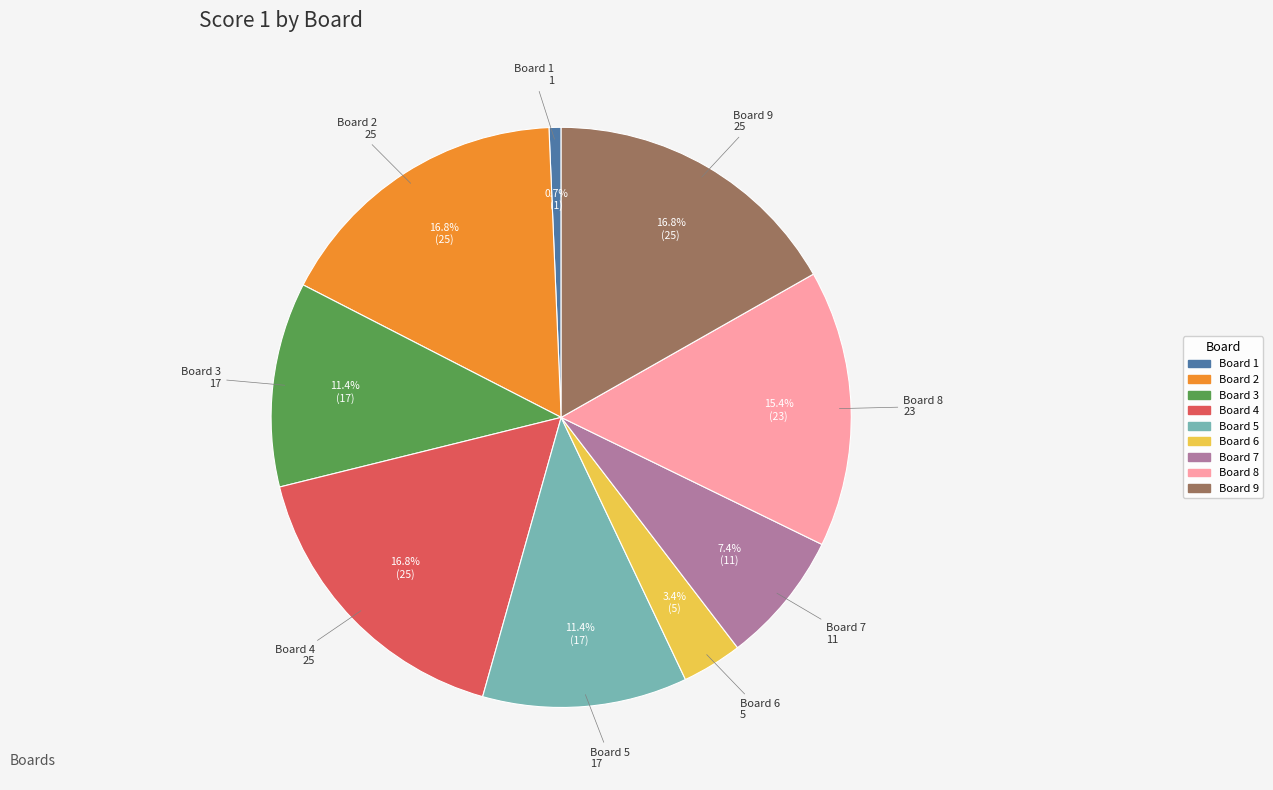

What is the smallest slice in the pie chart?

Board 1